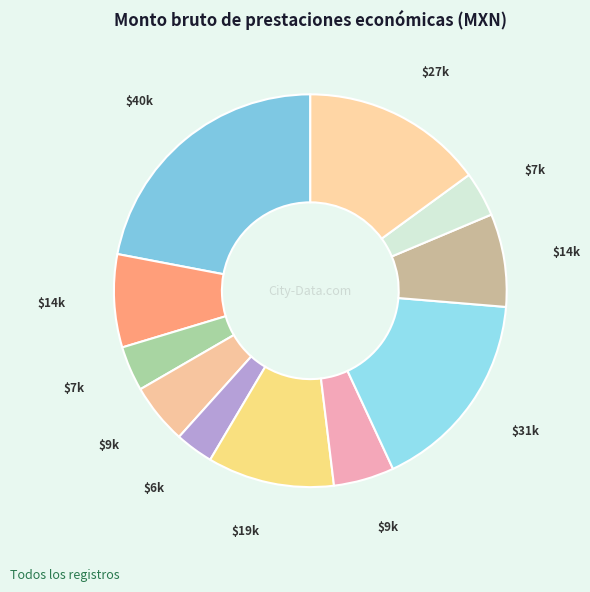

How many segments does this pie chart have?

11